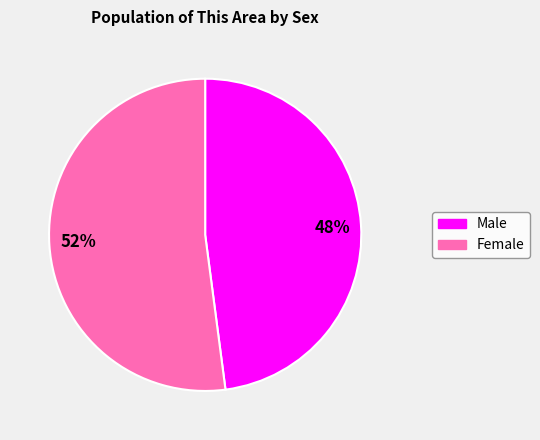

Rank the categories by value from highest to lowest.

52%, 48%